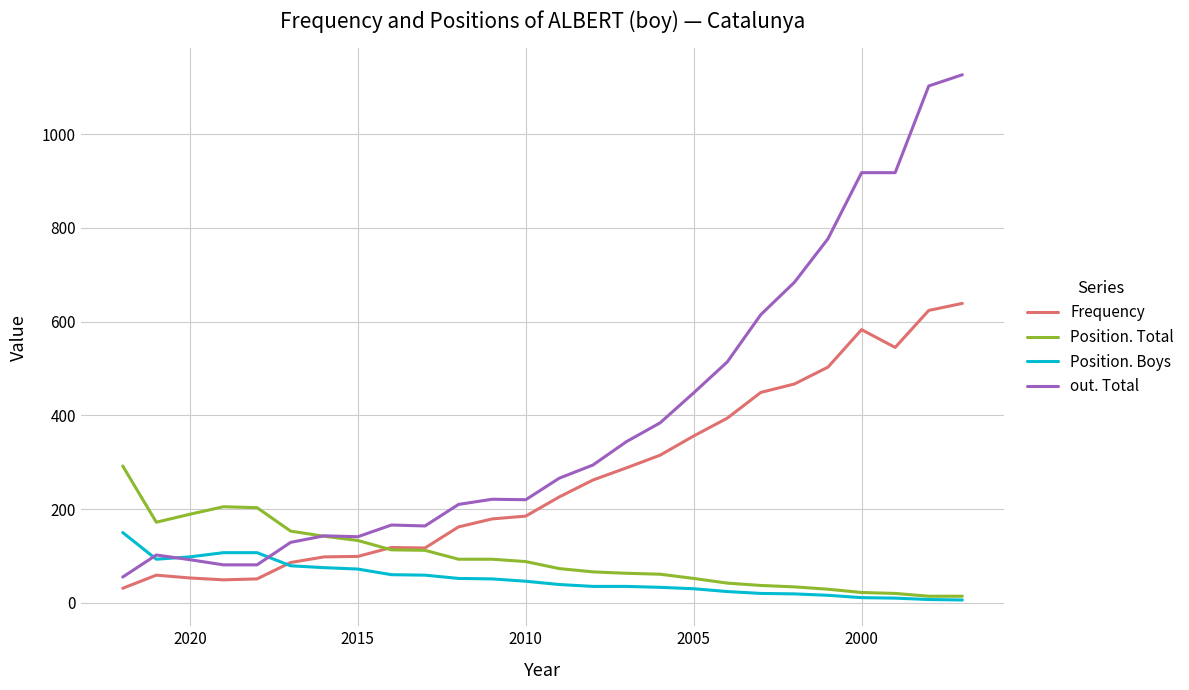

Reading left to right, what are all the values shown in this chart?

Frequency: 31	59	53	49	51	86	98	99	118	117	162	179	185	226	262	288	315	356	394	449	467	503	583	545	624	639
Position. Total: 292	172	189	205	203	153	142	133	113	112	93	93	88	73	66	63	61	52	42	37	34	29	22	20	14	14
Position. Boys: 150	93	98	107	107	79	75	72	60	59	52	51	46	39	35	35	33	30	24	20	19	16	11	10	7	6
out. Total: 55	102	92	81	81	129	143	141	166	164	210	221	220	266	294	344	384	448	514	615	684	777	918	918	1103	1127